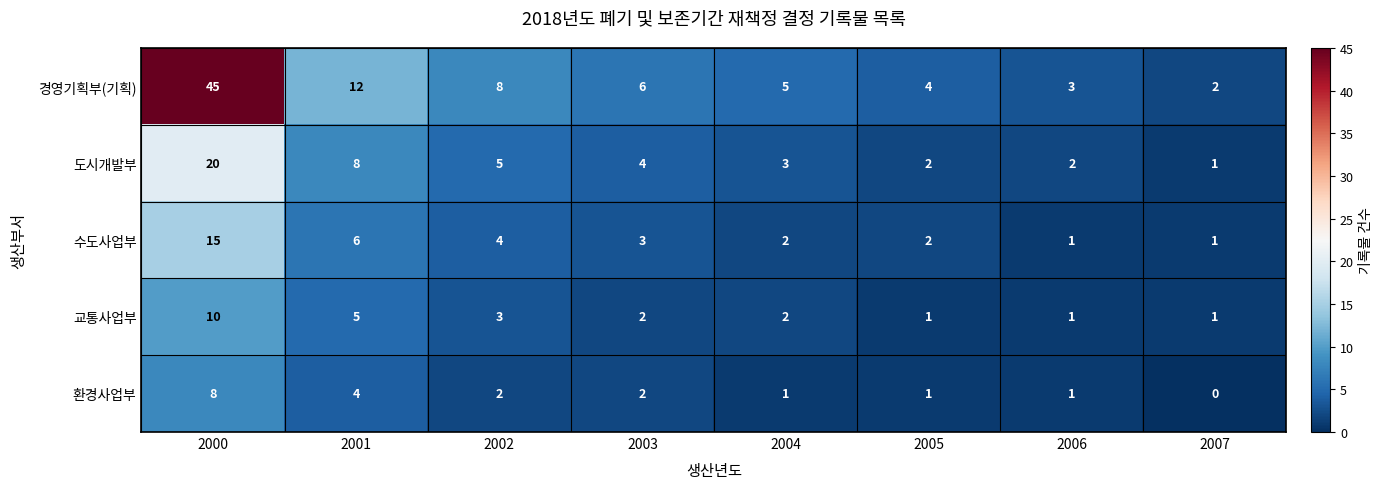

Which series has the widest spread of values?

경영기획부(기획)